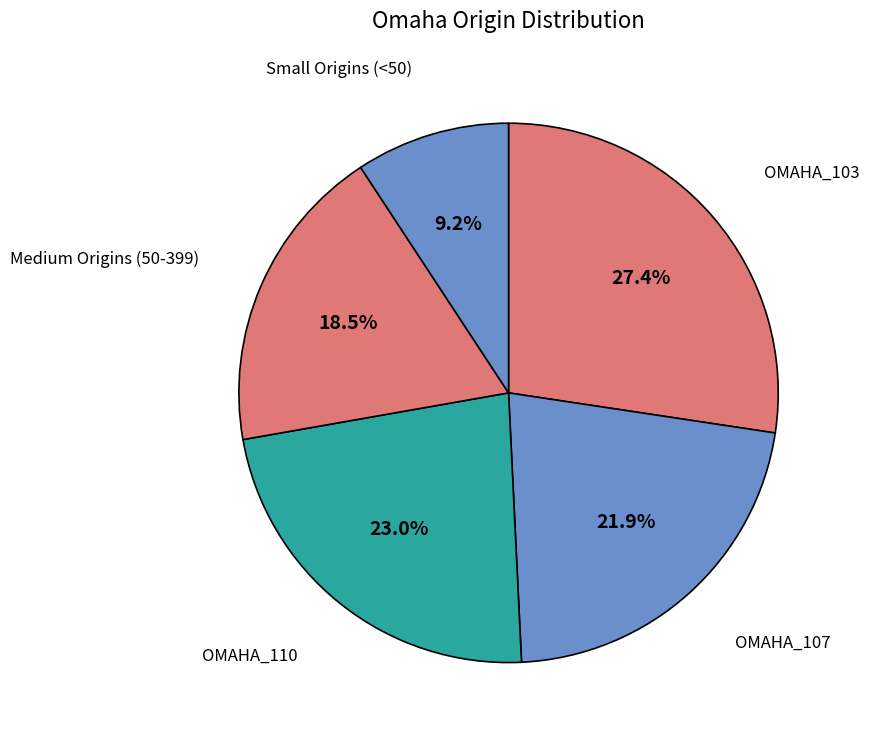

How many slices are in this pie chart?

5